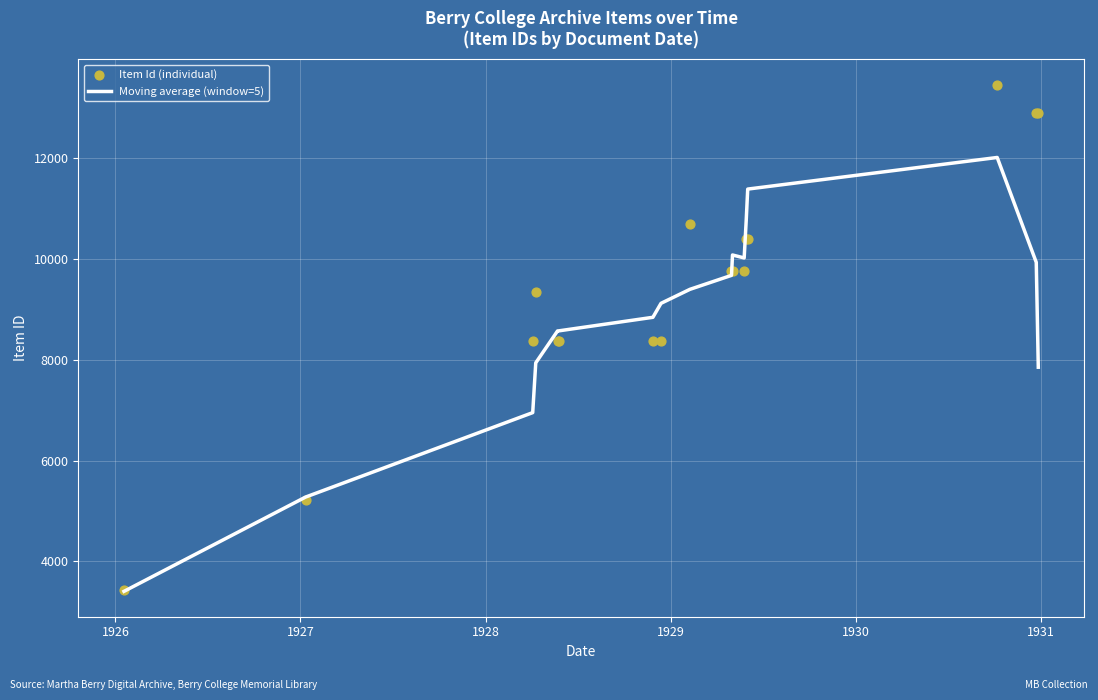

What is the highest value of the Moving average (window=5) series?

12015.6